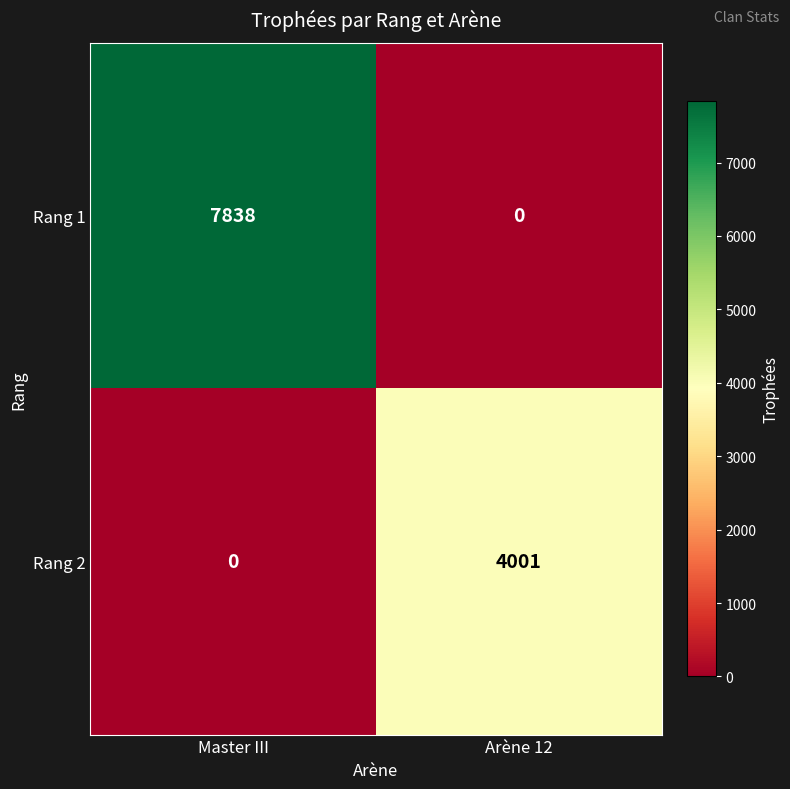

What is the difference between the maximum and minimum values in the Rang 2 series?

4001